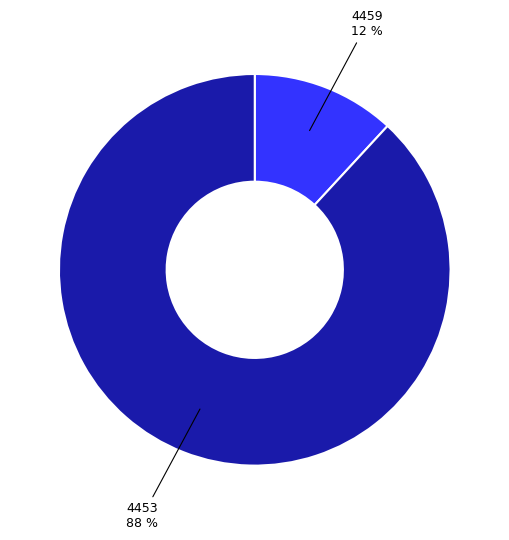

How many segments does this pie chart have?

2